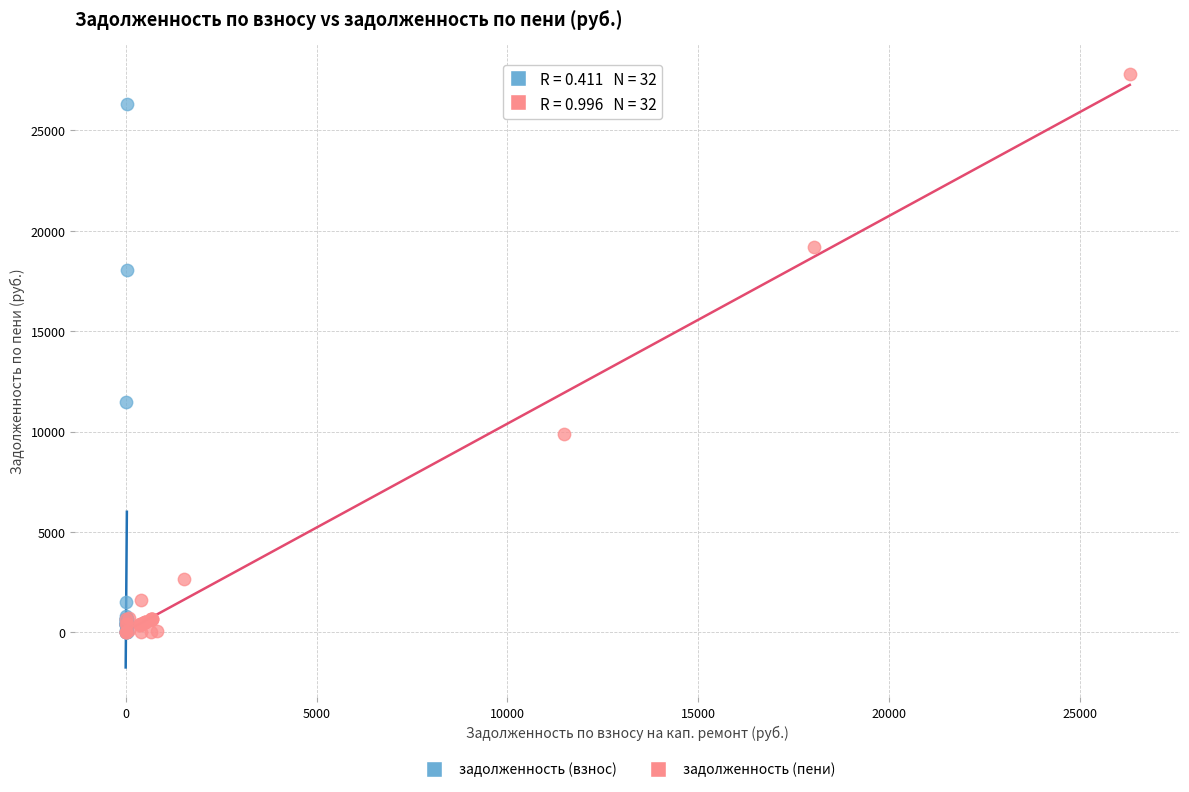

Which series has the largest Y range (max minus min)?

задолженность (пени)